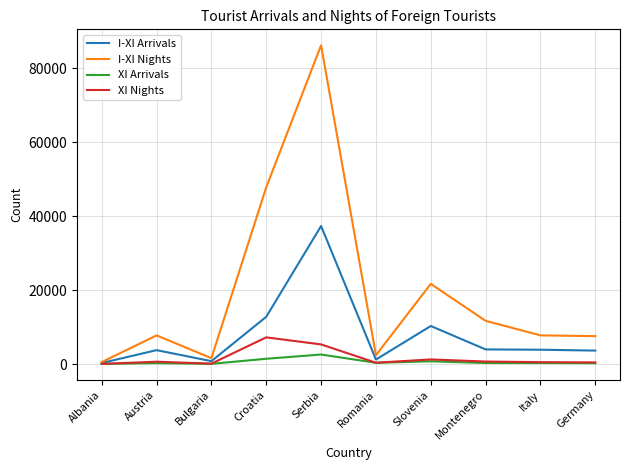

What position from the left is Slovenia?

7